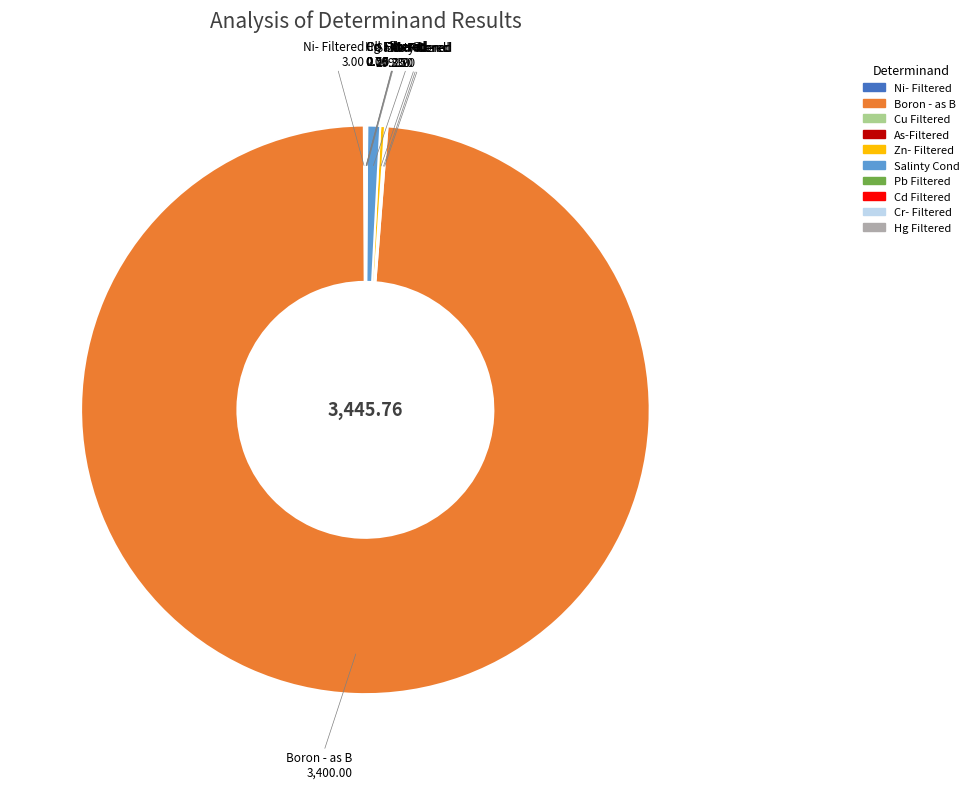

What is the largest slice in the pie chart?

Boron - as B